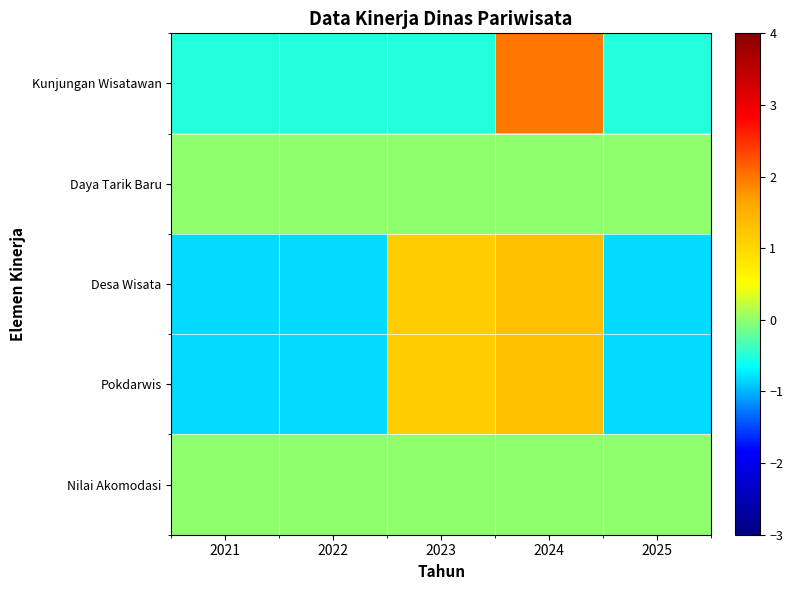

Count the number of categories in the chart.

5